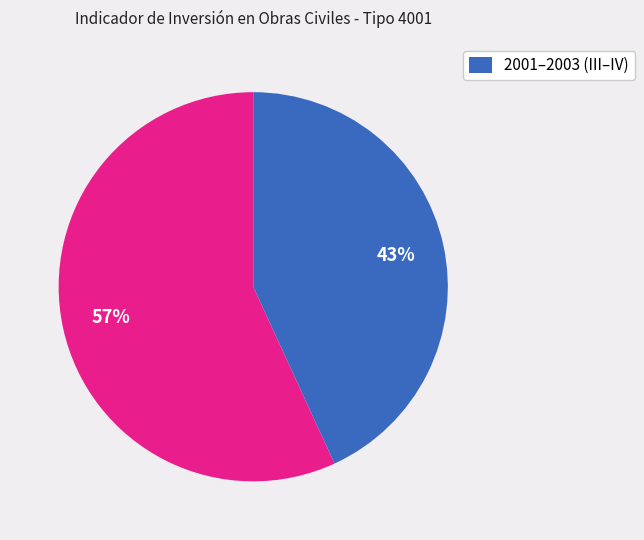

Is there a majority slice in this chart?

Yes